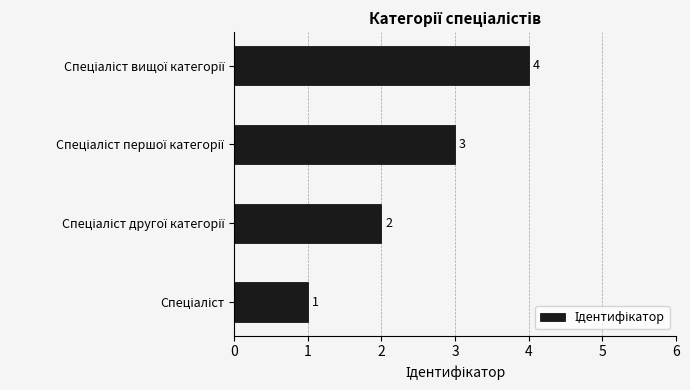

What is the difference between the maximum and minimum values?

3